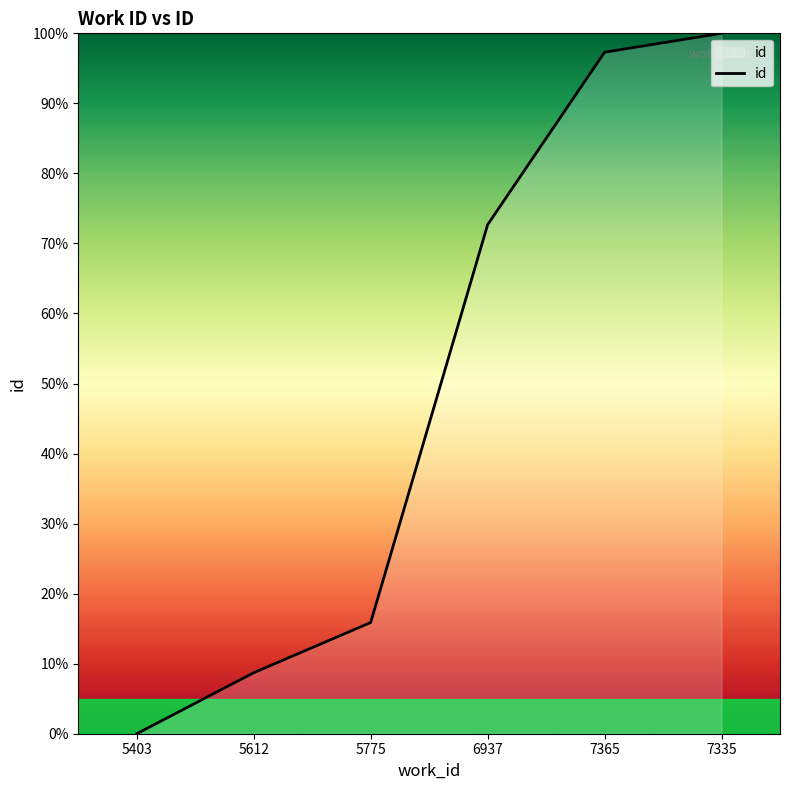

What is the maximum value shown in the chart?

100.0